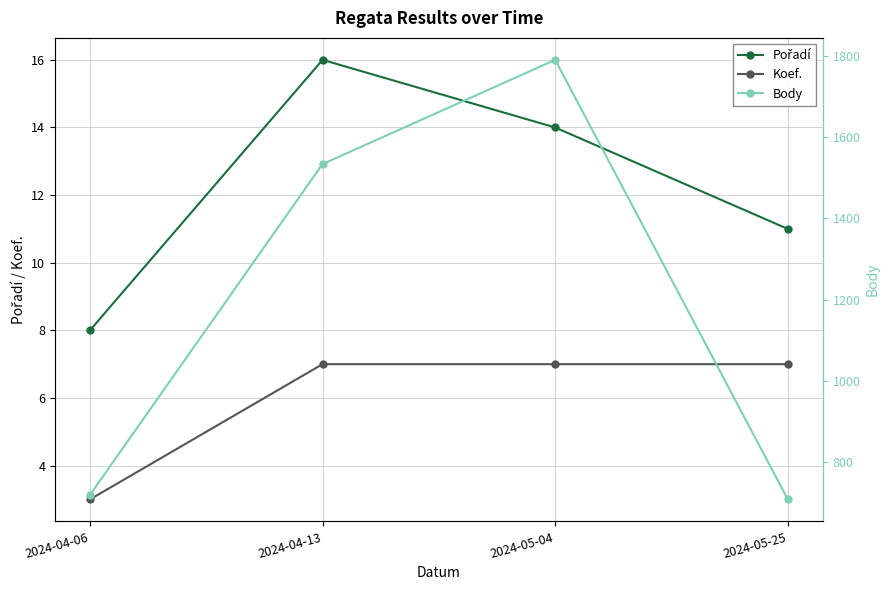

What is the sum of all Body values?

4750